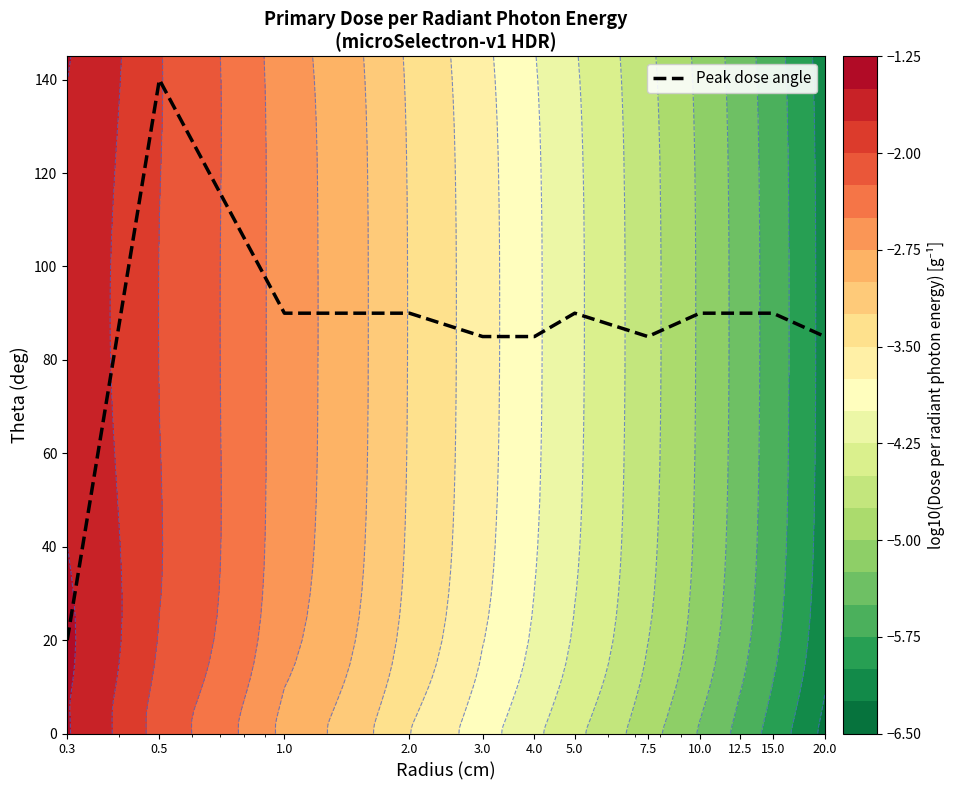

Where is the data nearest to the value 80?

3.0